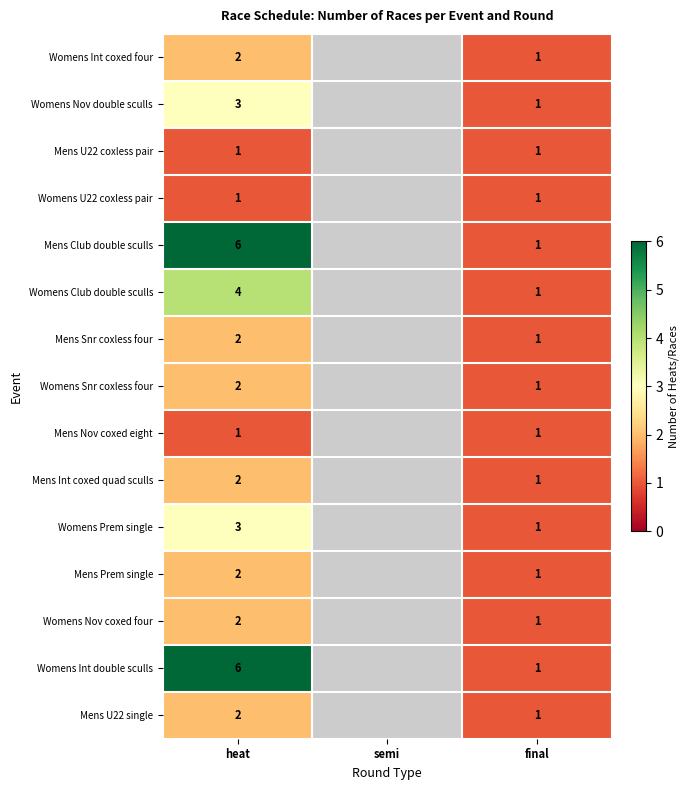

True or false: Mens U22 coxless pair has a value of 1 at heat.

True